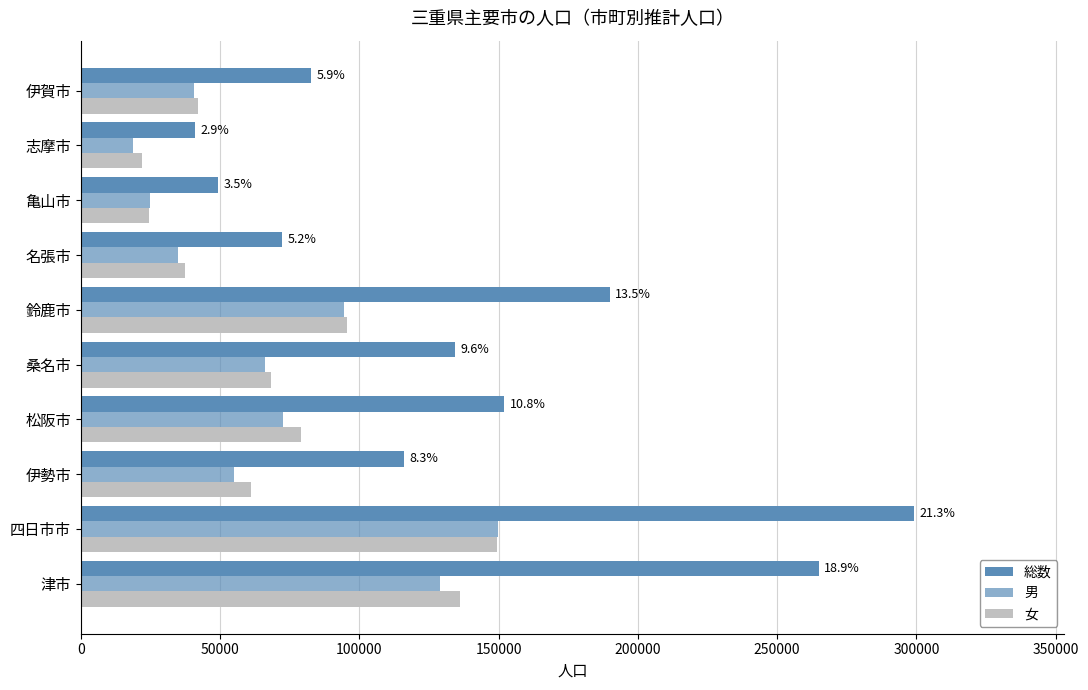

How many data points in 女 are less than 68297?

5